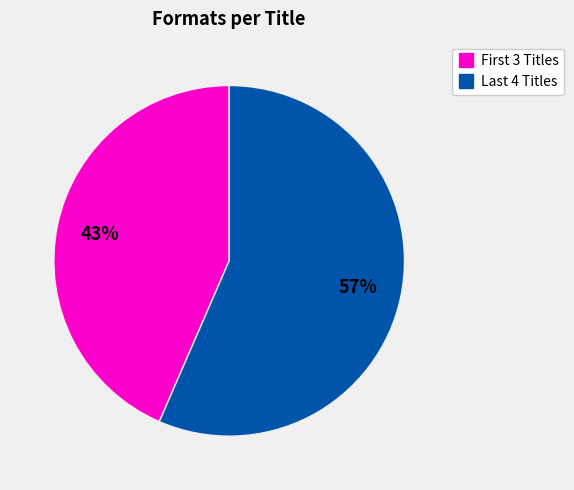

To the nearest percent, what is the average slice percentage?

50%